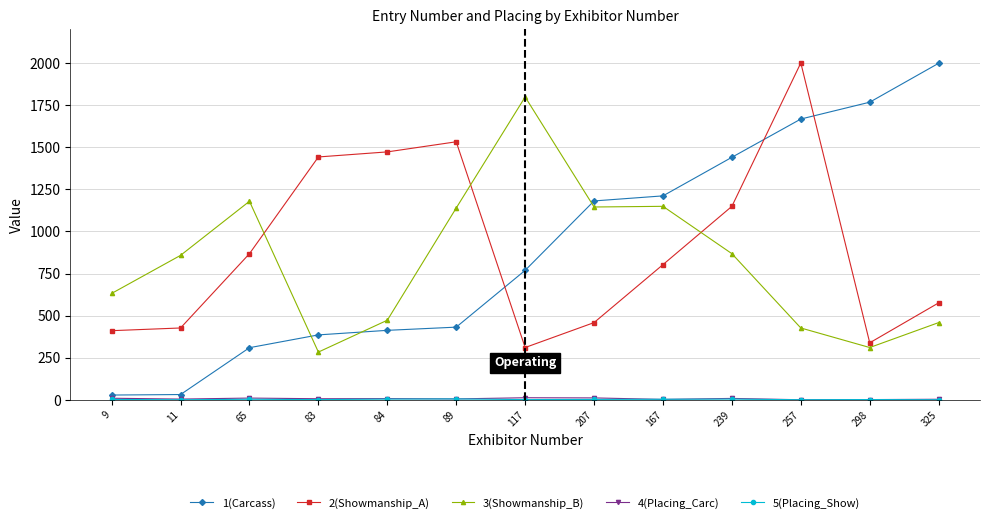

At which category is the sum across all series the highest?

257